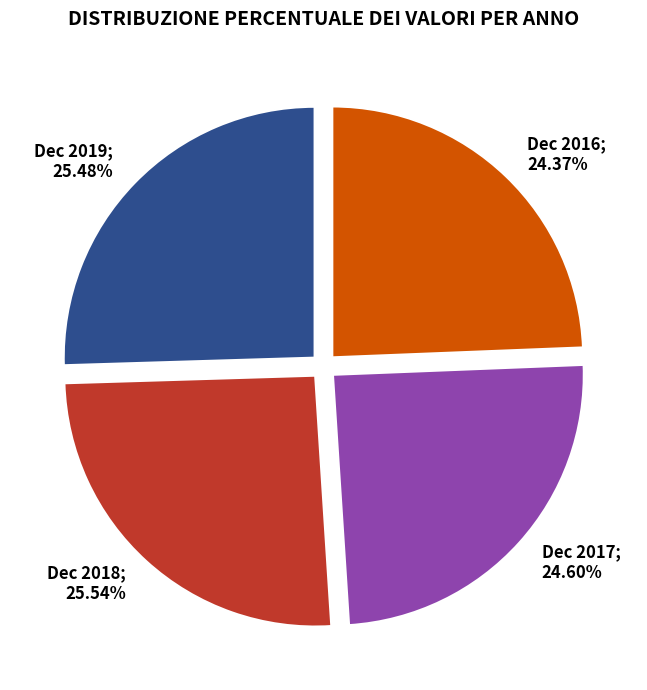

Does any single category account for the majority?

No